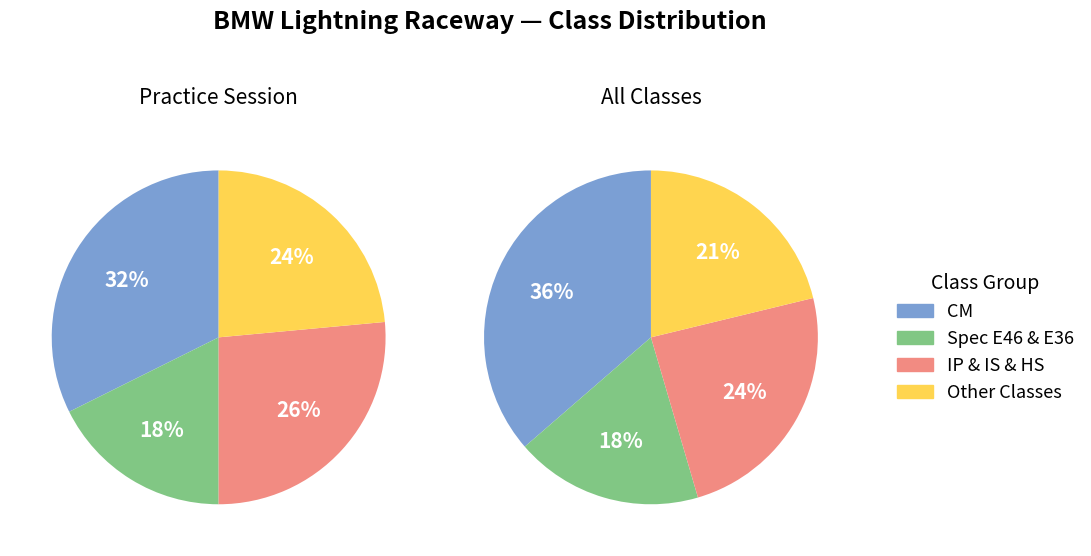

Which slice is the largest?

CM